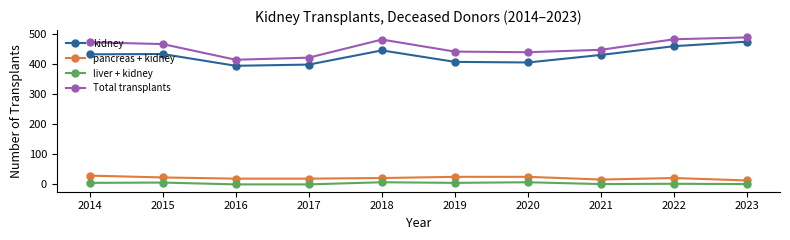

Which series changed the most between 2017 and 2021?

kidney